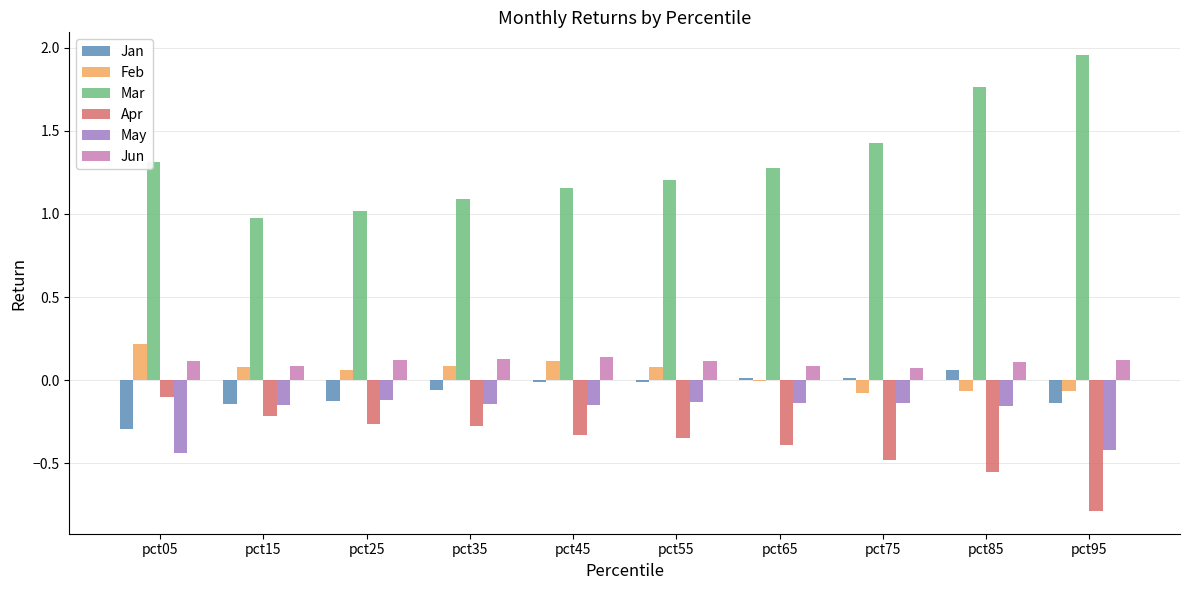

Is the value of Feb at pct45 greater than the value of Jan at pct15?

Yes